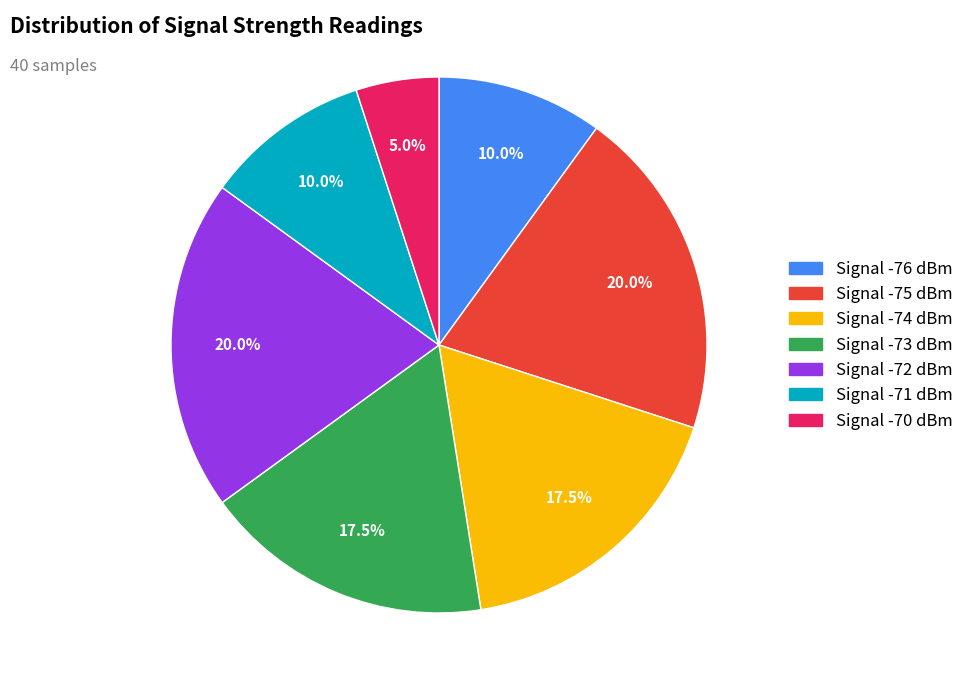

Does any single category account for the majority?

No